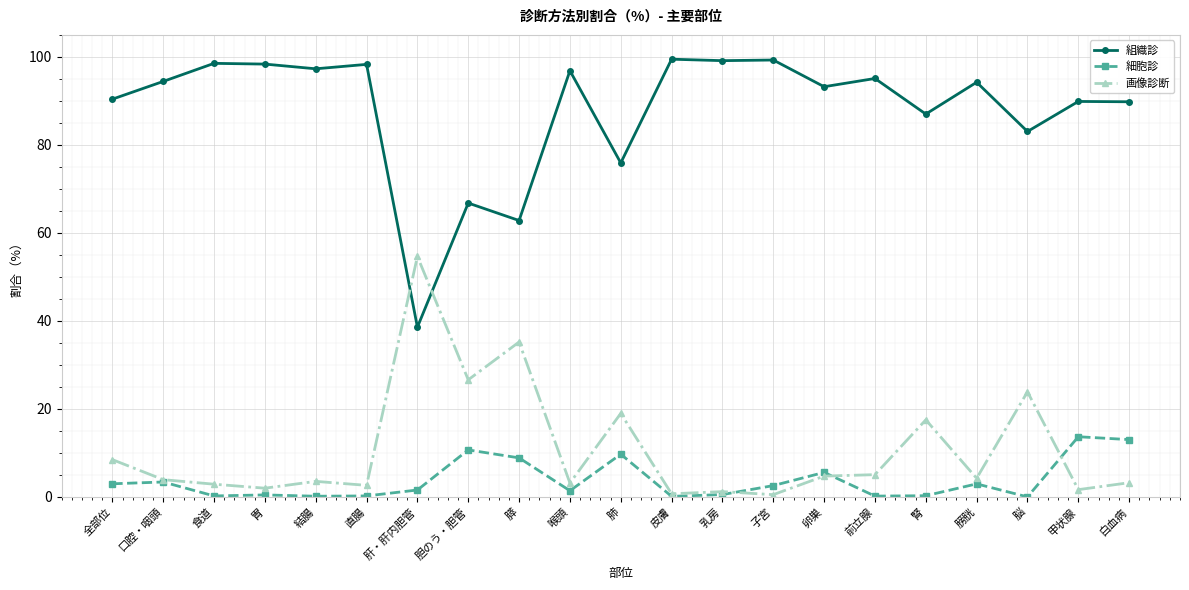

What is the minimum value for 組織診?

38.6